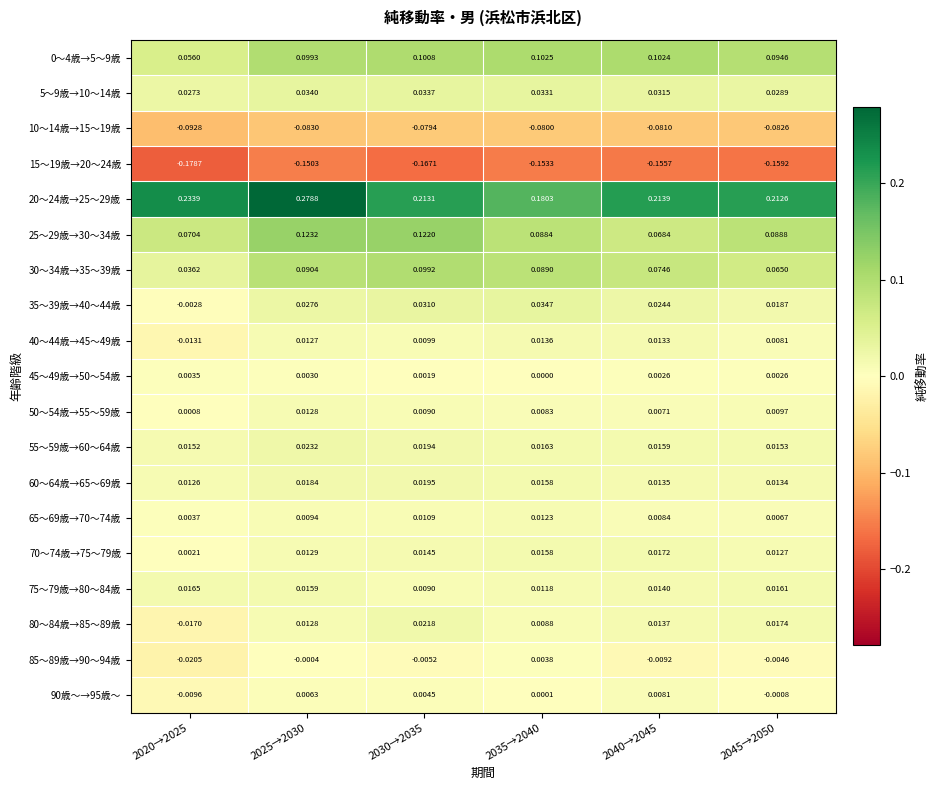

Is the value of 85～89歳→90～94歳 at 2040→2045 greater than the value of 15～19歳→20～24歳 at 2020→2025?

Yes